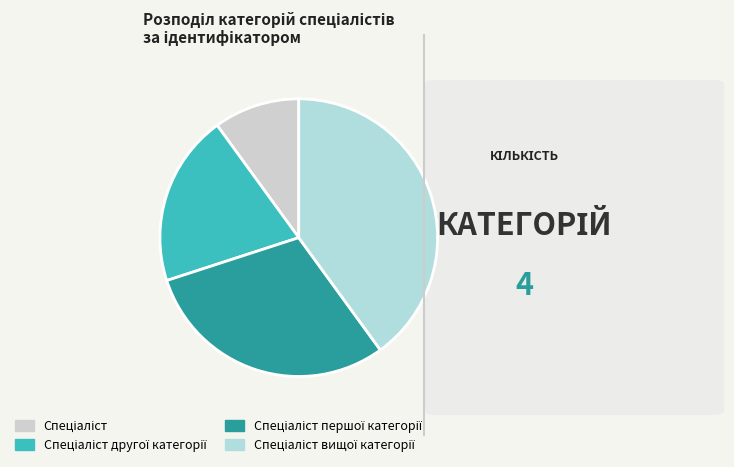

How many slices are in this pie chart?

4